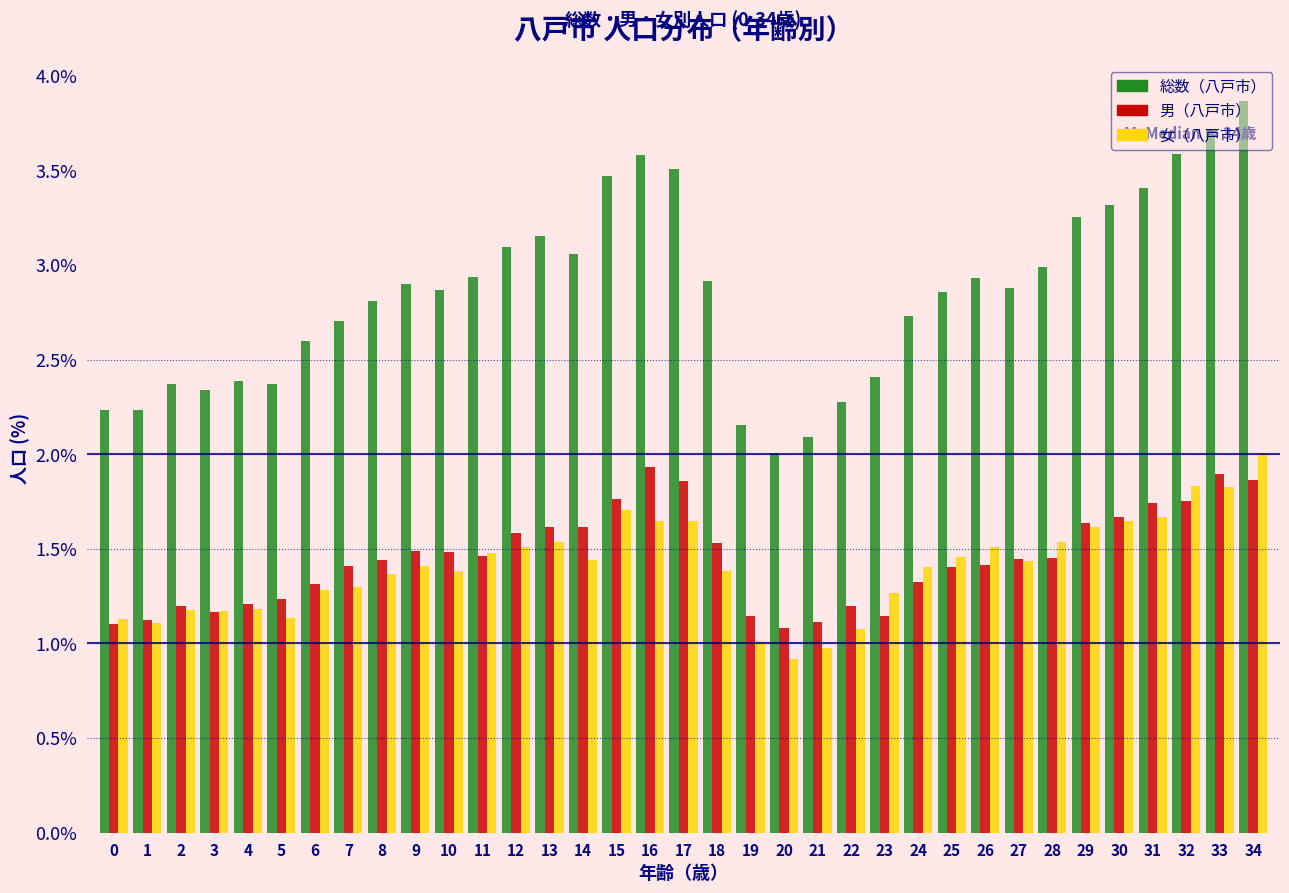

Which series has the largest total across all categories?

総数（八戸市）